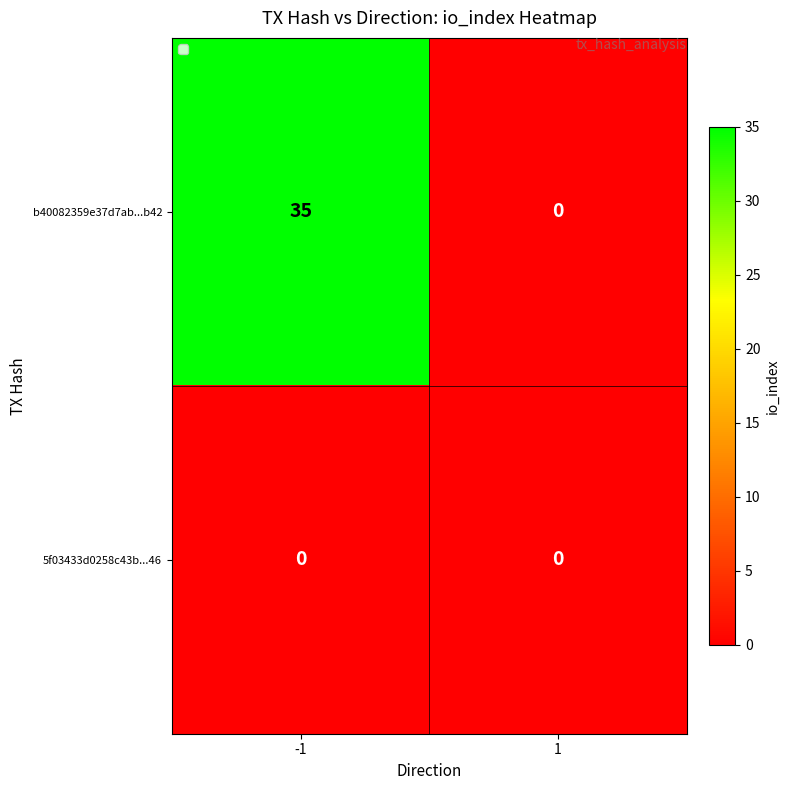

How many distinct data groups are displayed?

2